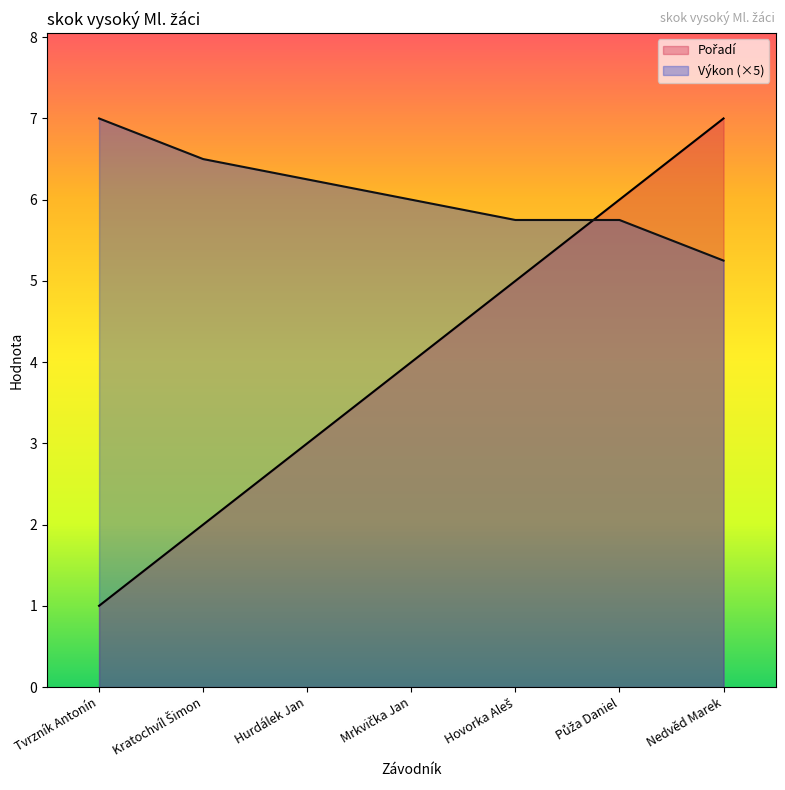

True or false: Pořadí has a value of 6.0 at Půža Daniel.

True